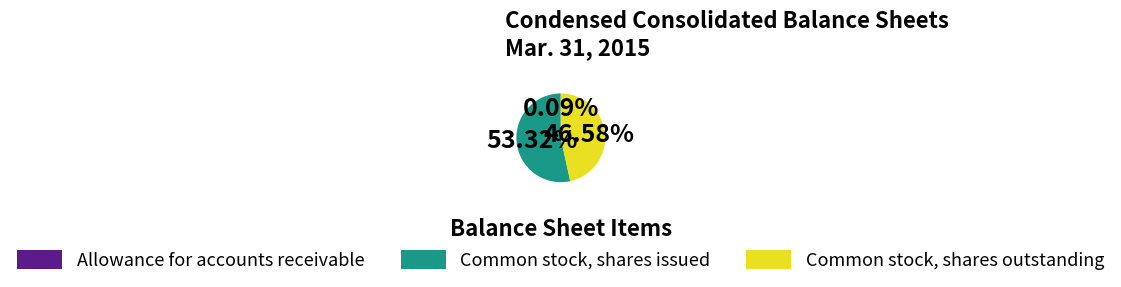

Which slice represents more than half of the pie?

Common stock, shares issued